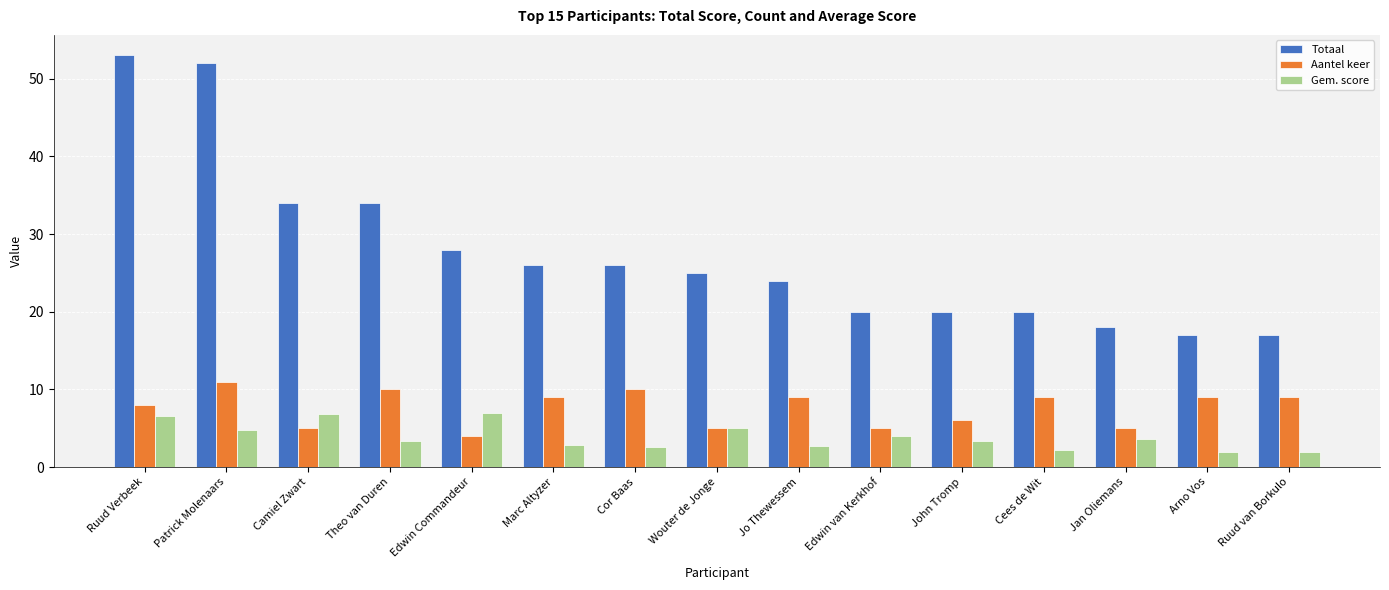

What is the difference between the maximum and minimum values in the Totaal series?

36.0